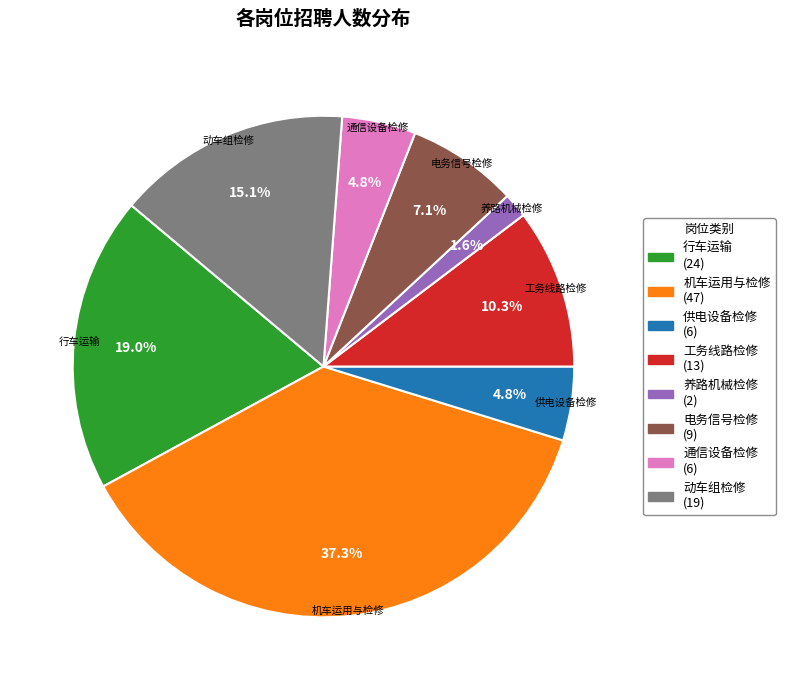

How many segments does this pie chart have?

8